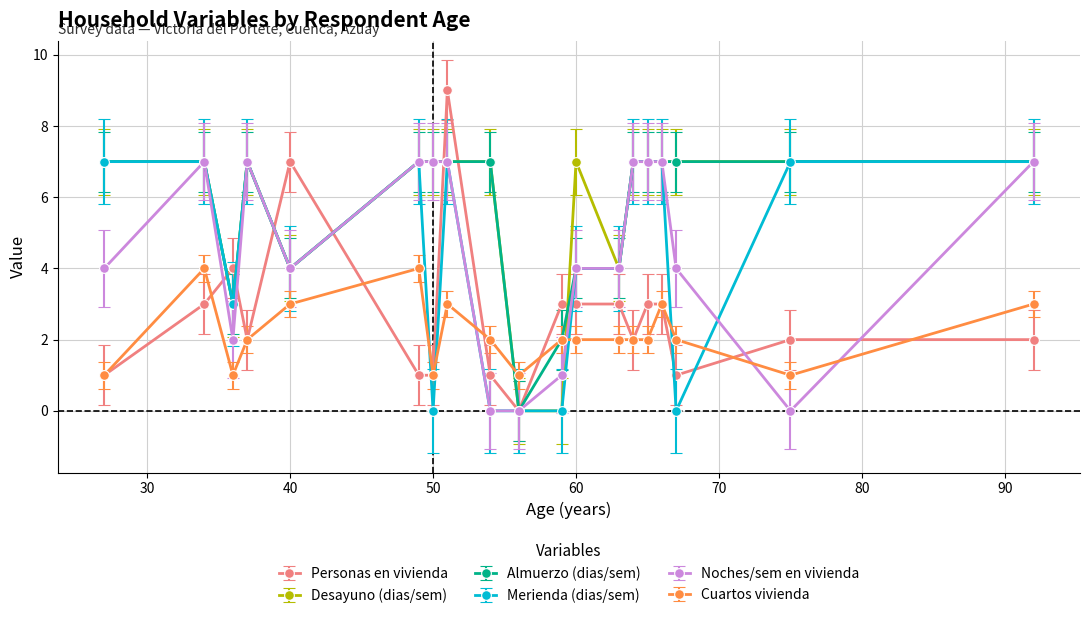

Is this an area chart (filled region under the line)?

No